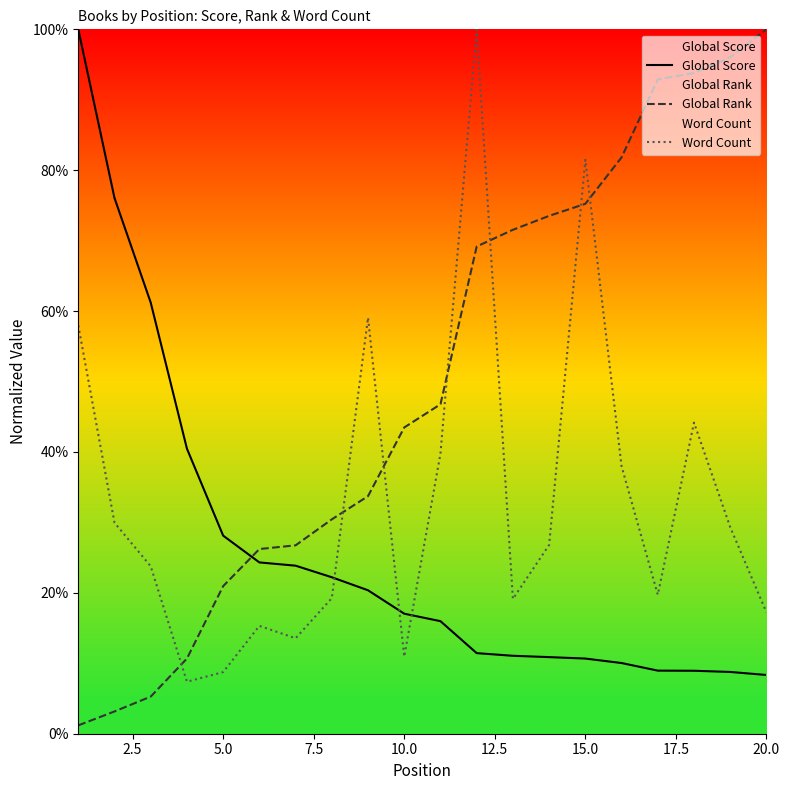

What is the greatest value displayed?

100.0